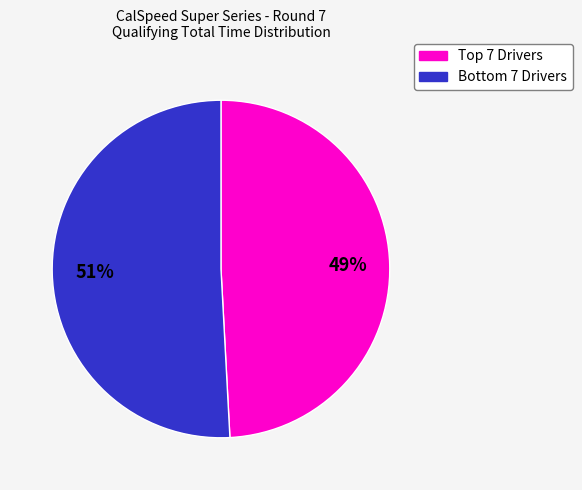

To the nearest percent, what is the average slice percentage?

50%